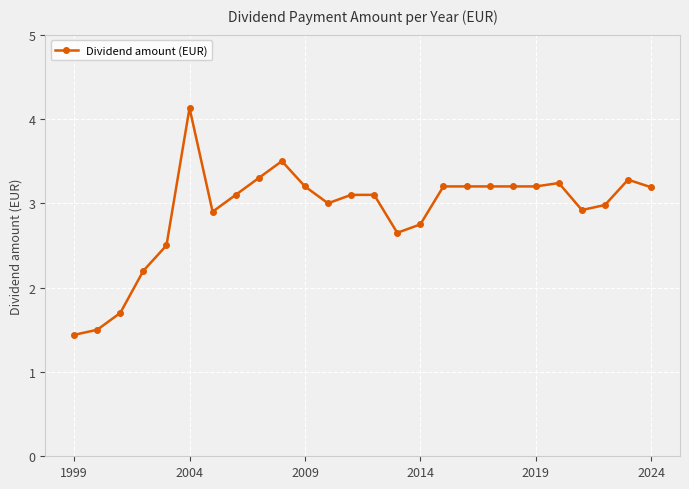

What is the greatest value displayed?

4.1